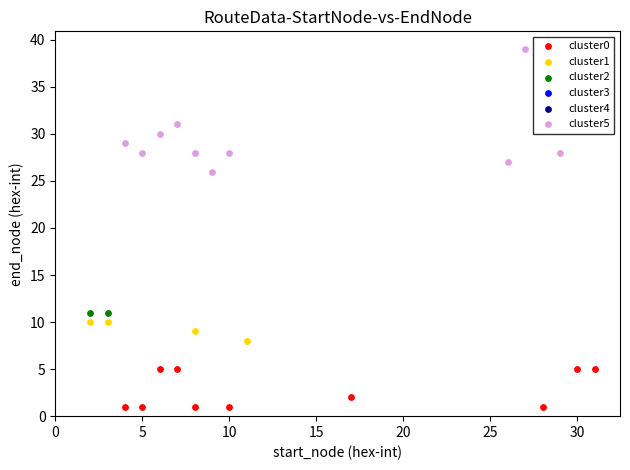

Which series contains the highest Y value?

cluster5